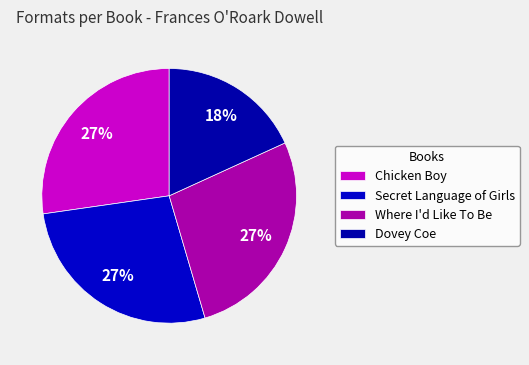

How much of the chart is everything except Chicken Boy?

72.7%